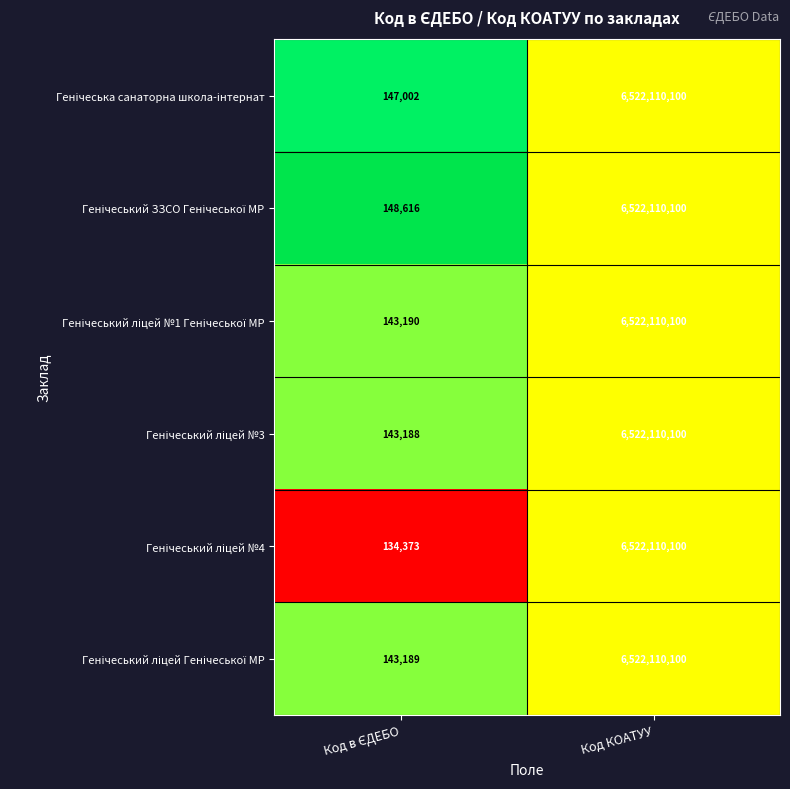

What is the minimum value shown in the chart?

134373